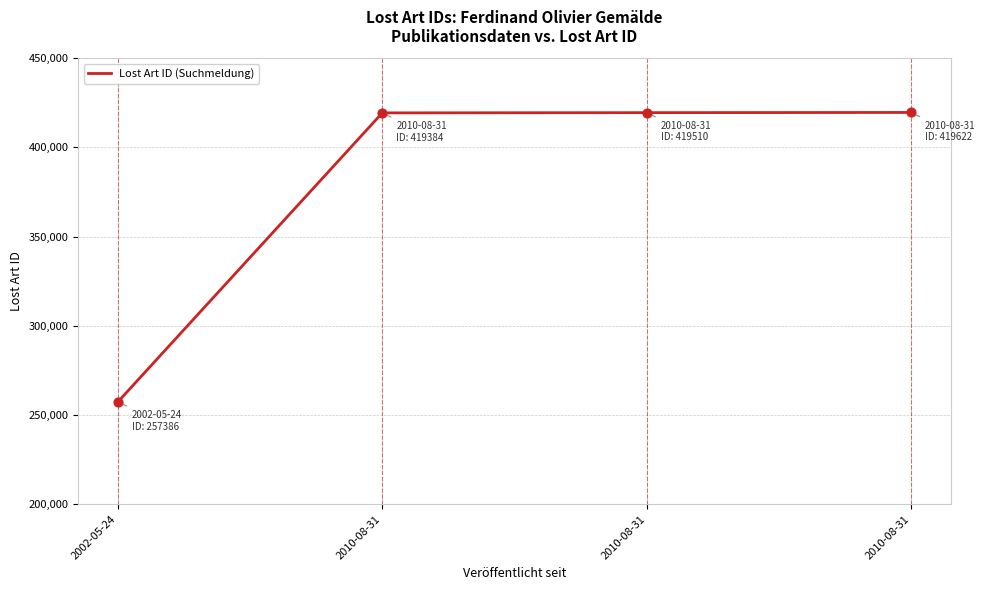

How many lines are shown in the chart?

1